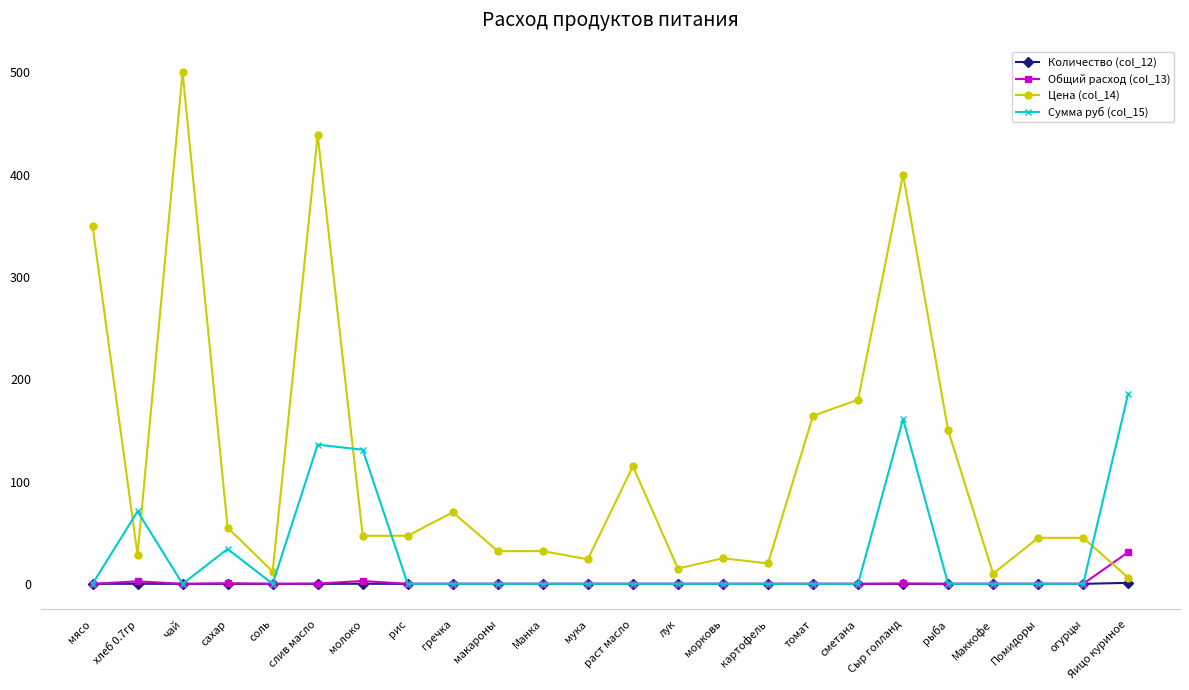

At which category does Цена (col_14) reach its first local peak?

чай